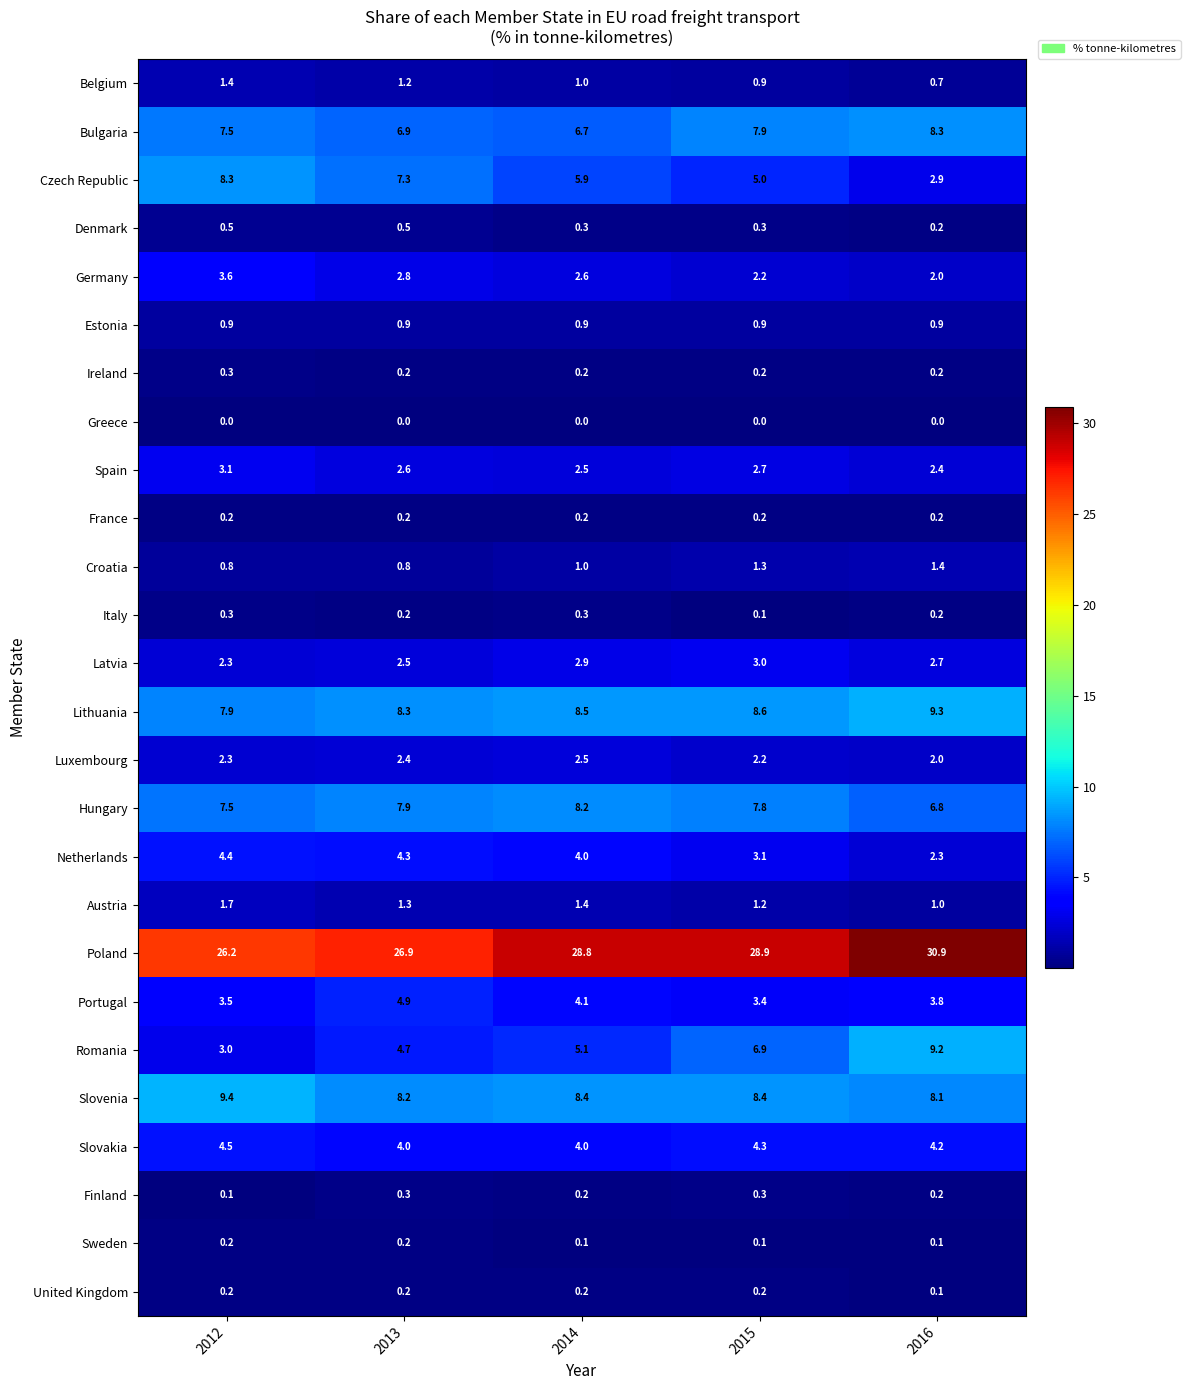

What is the lowest value of the Luxembourg series?

2.0